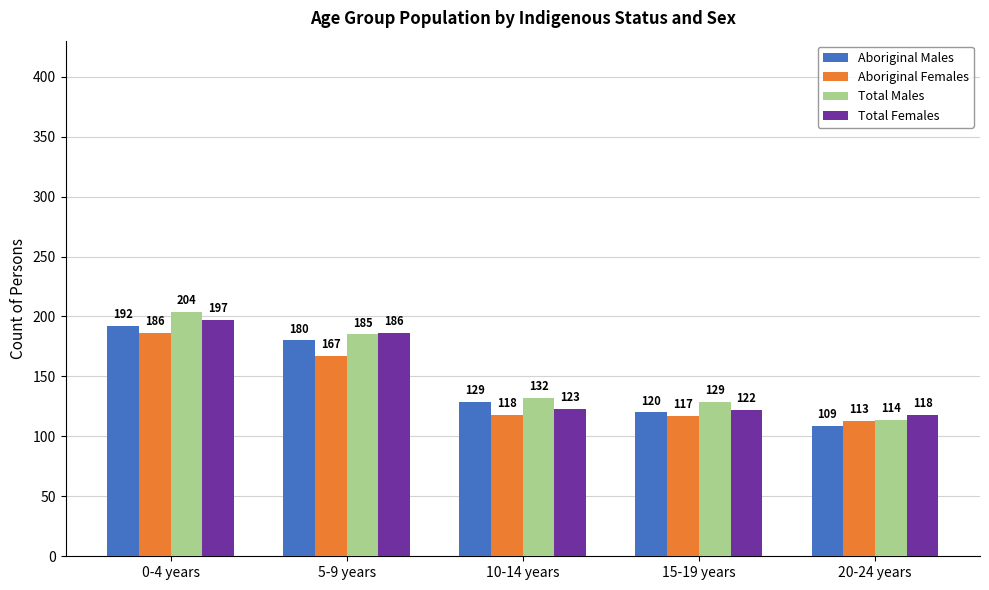

True or false: Aboriginal Males has a value of 120 at 15-19 years.

True